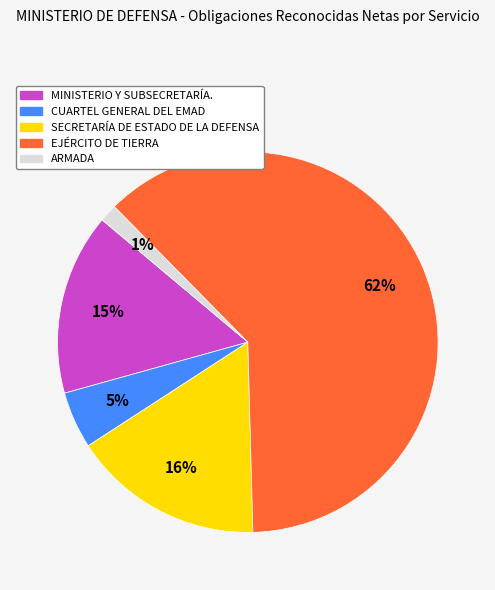

Approximately how many times larger is the value at CUARTEL GENERAL DEL EMAD compared to EJÉRCITO DE TIERRA?

0.1